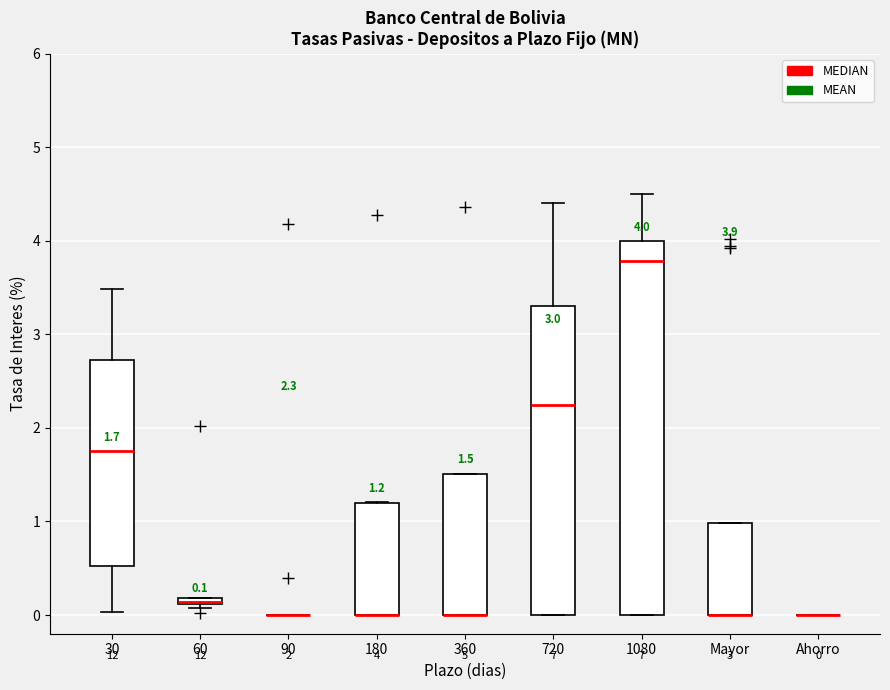

Comparing the boxes themselves (not the whiskers), which one is the tallest?

1080